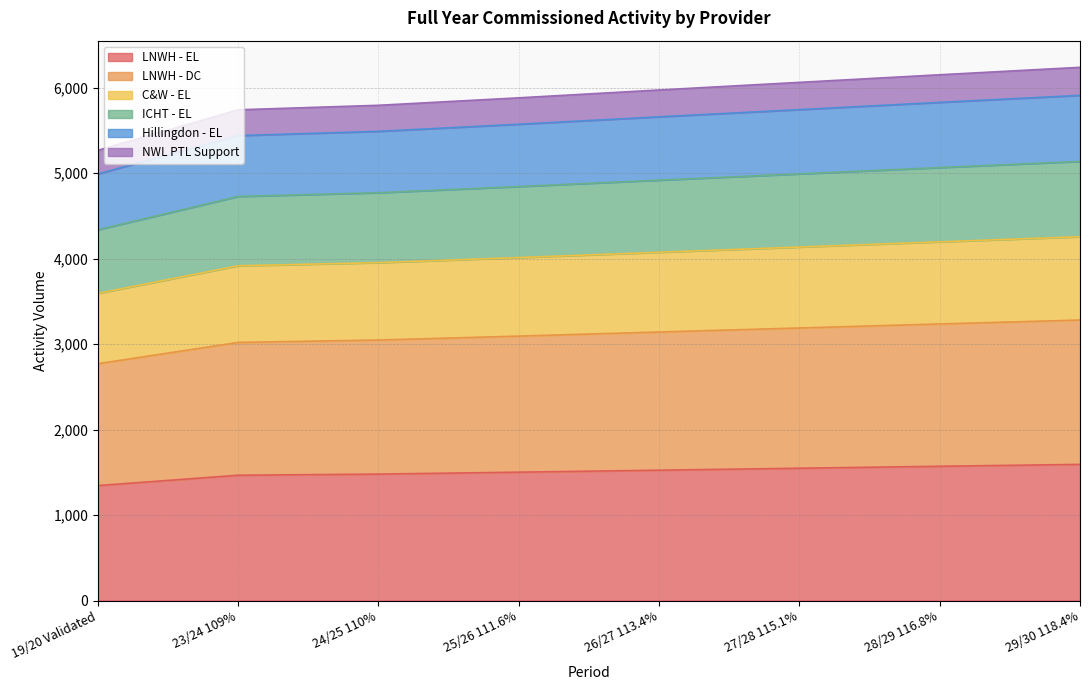

What is the total value across all series at 29/30 118.4%?

6239.0